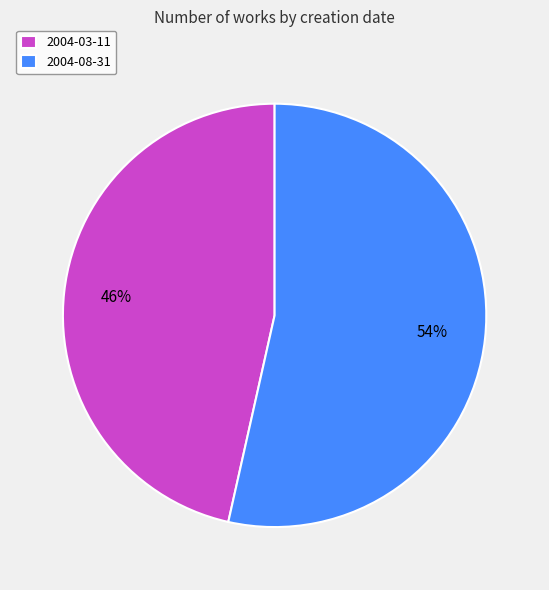

To the nearest percent, what portion does 2004-03-11 represent?

46%